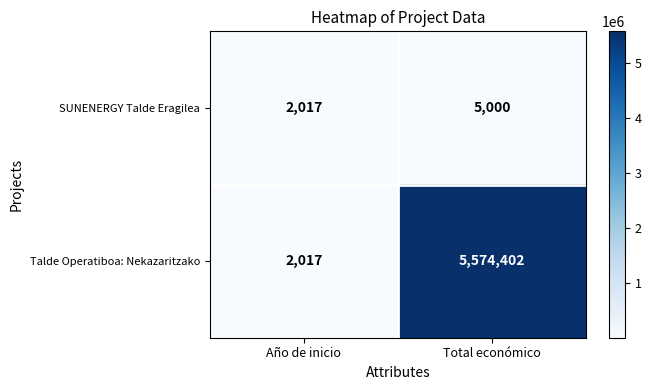

How many data points does each series have?

2